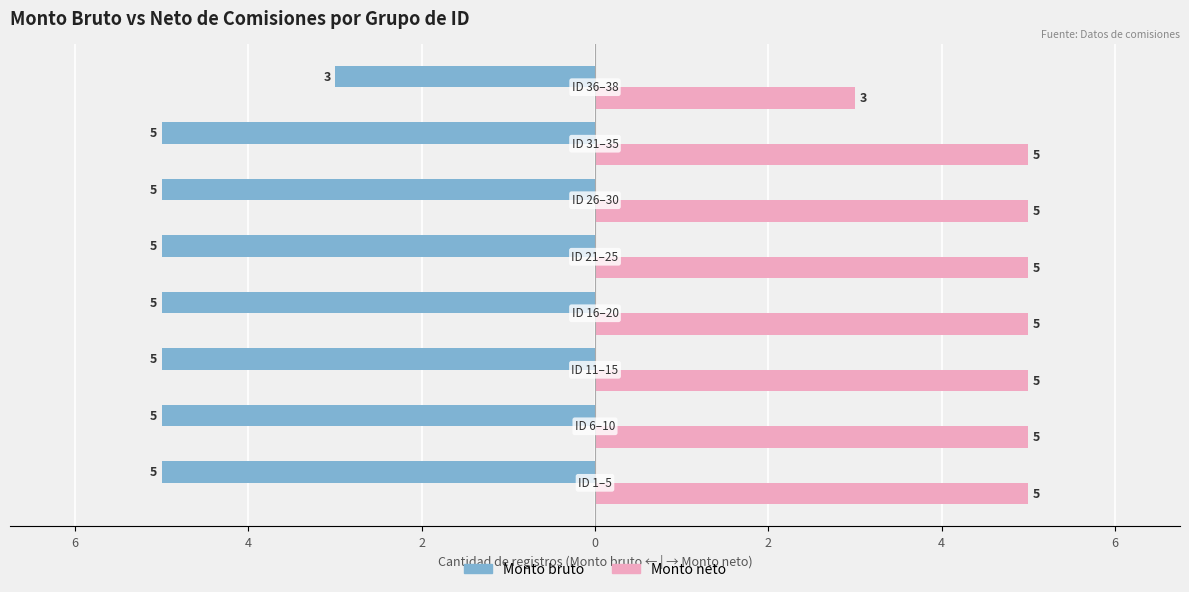

What are all the series names shown in the legend?

Monto bruto, Monto neto